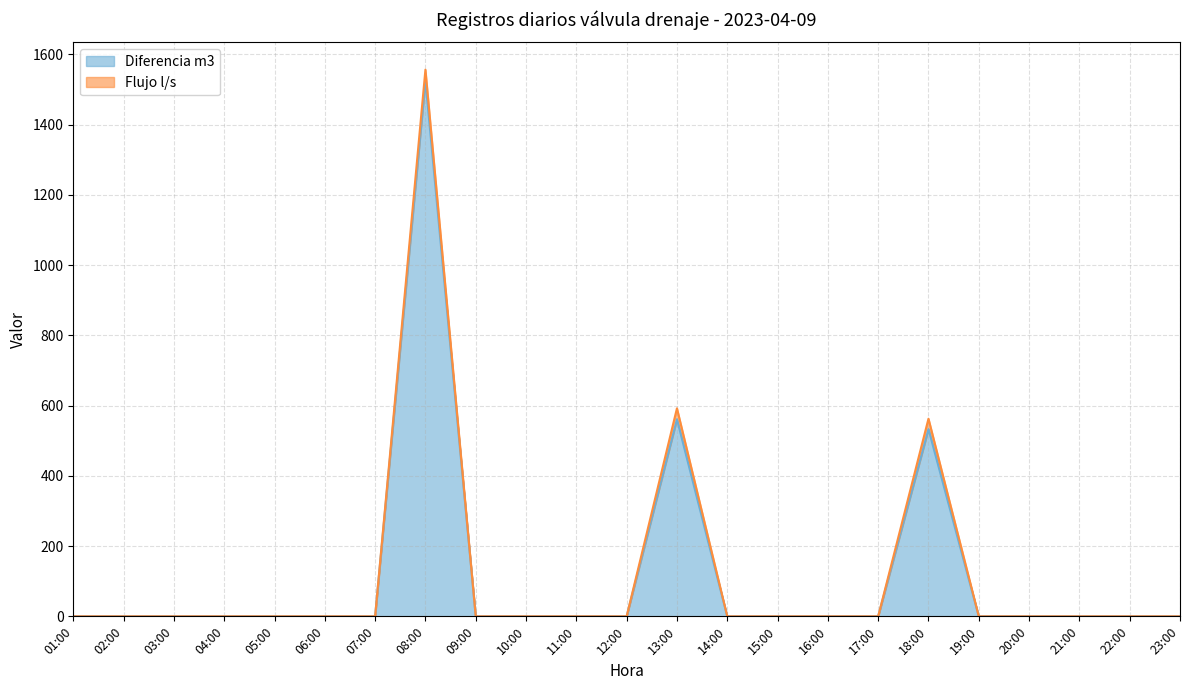

Reading right to left, list all the values displayed in this chart.

23:00=0	22:00=0	21:00=0	20:00=0	19:00=0	18:00=533	17:00=0	16:00=0	15:00=0	14:00=0	13:00=561	12:00=0	11:00=0	10:00=0	09:00=0	08:00=1526	07:00=0	06:00=0	05:00=0	04:00=0	03:00=0	02:00=0	01:00=0